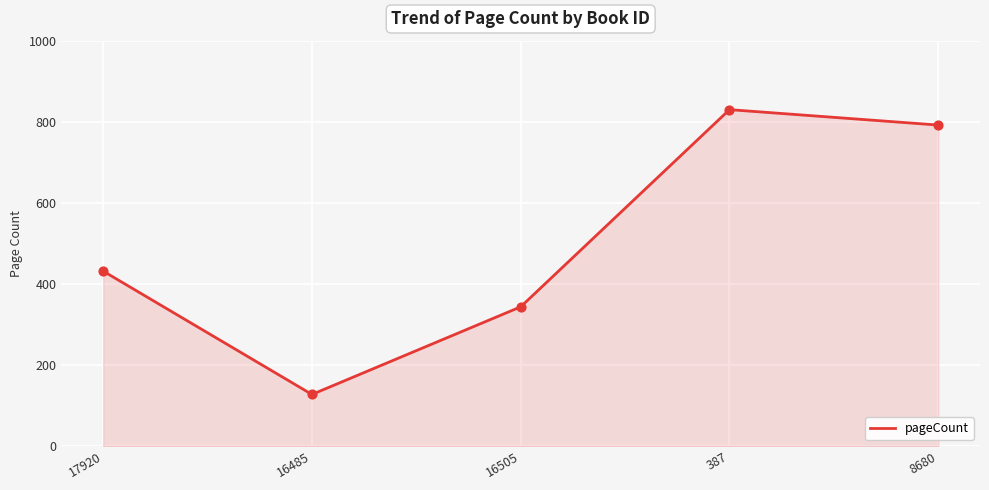

Approximately how many times larger is the value at 17920 compared to 16505?

1.3